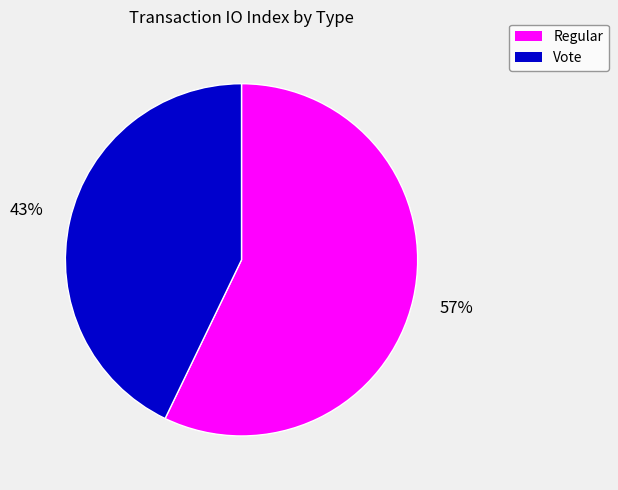

Is the sum of Vote and Regular greater than half?

Yes